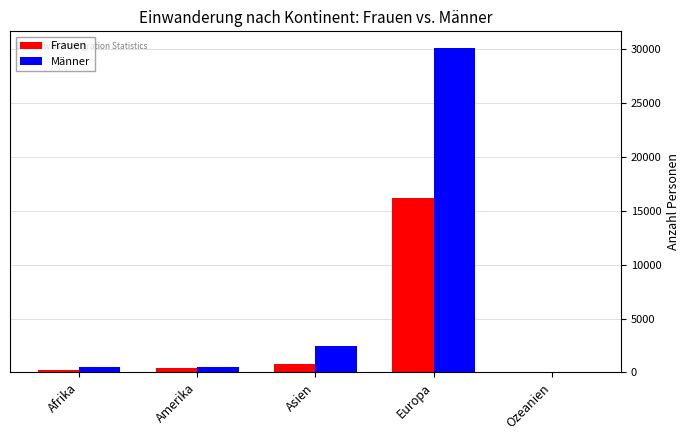

Which series changed the most between Asien and Europa?

Männer